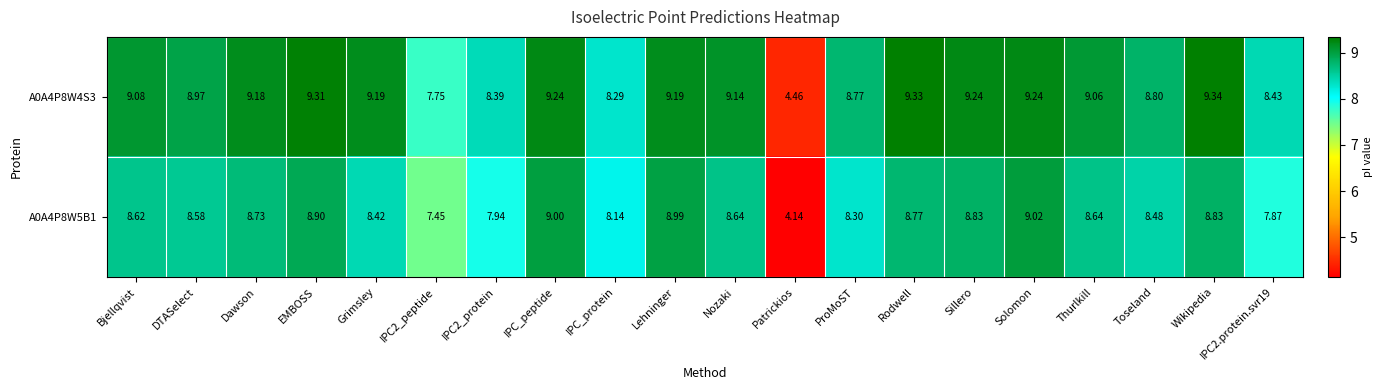

Rank the series by their average value, from highest to lowest.

A0A4P8W4S3, A0A4P8W5B1